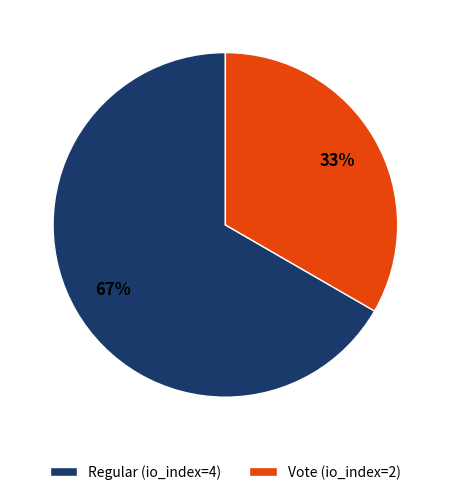

Rank the categories by value from lowest to highest.

Vote (io_index=2), Regular (io_index=4)